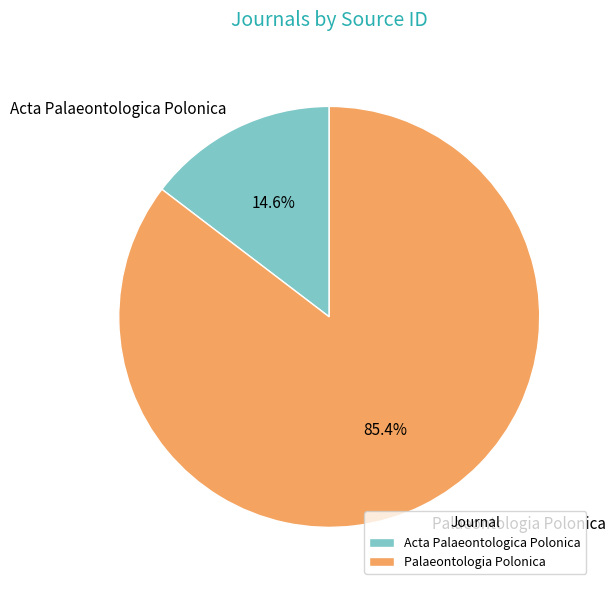

Rank the categories by value from lowest to highest.

Acta Palaeontologica Polonica, Palaeontologia Polonica